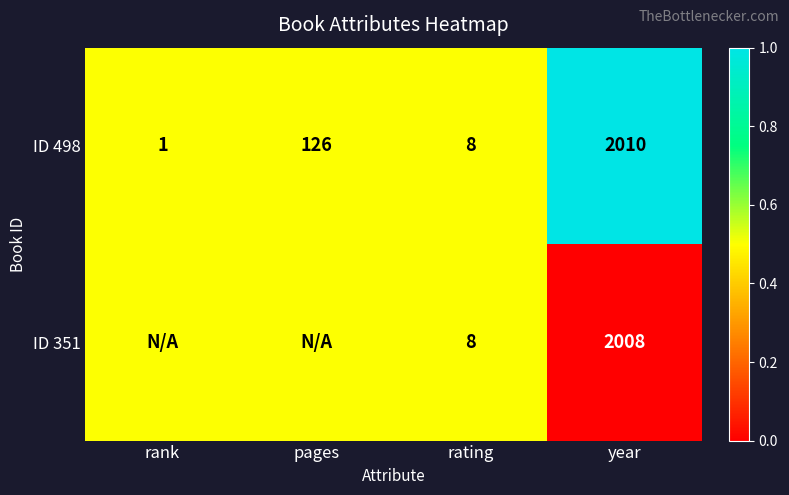

What is the total value across all series at rating?

16.0